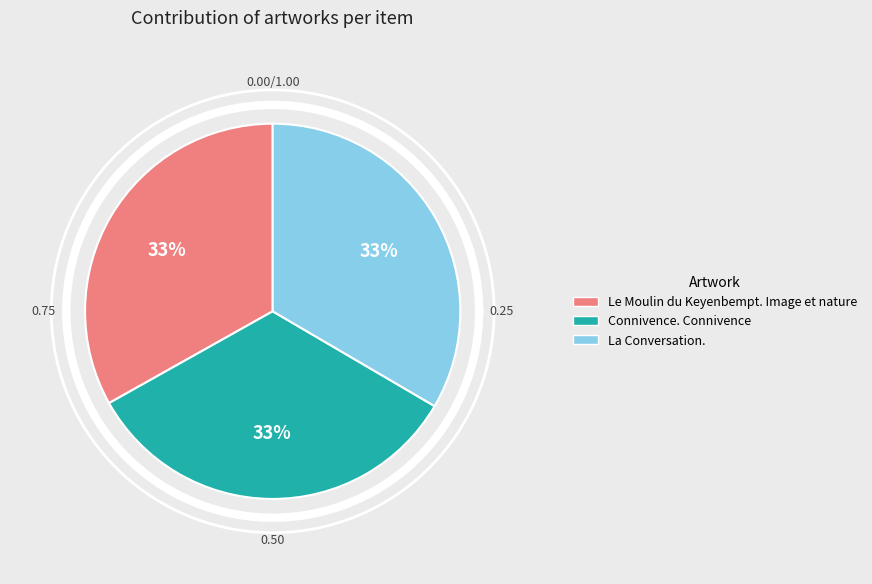

Does La Conversation. represent more than half of the total?

No